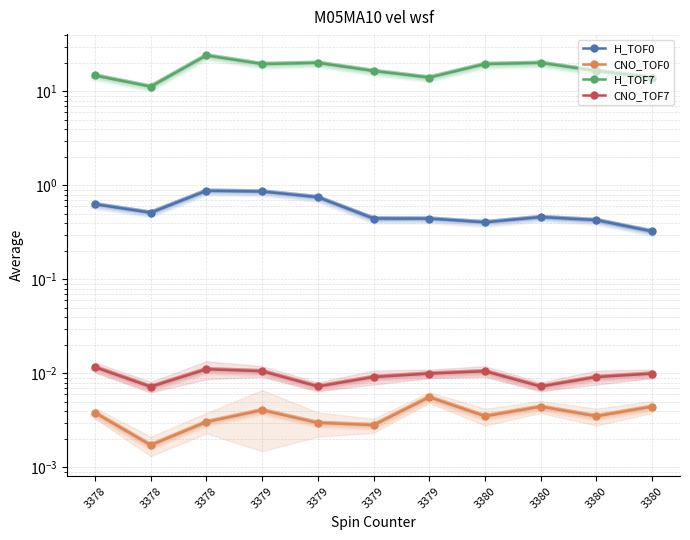

True or false: H_TOF7 and H_TOF0 intersect in this chart.

False